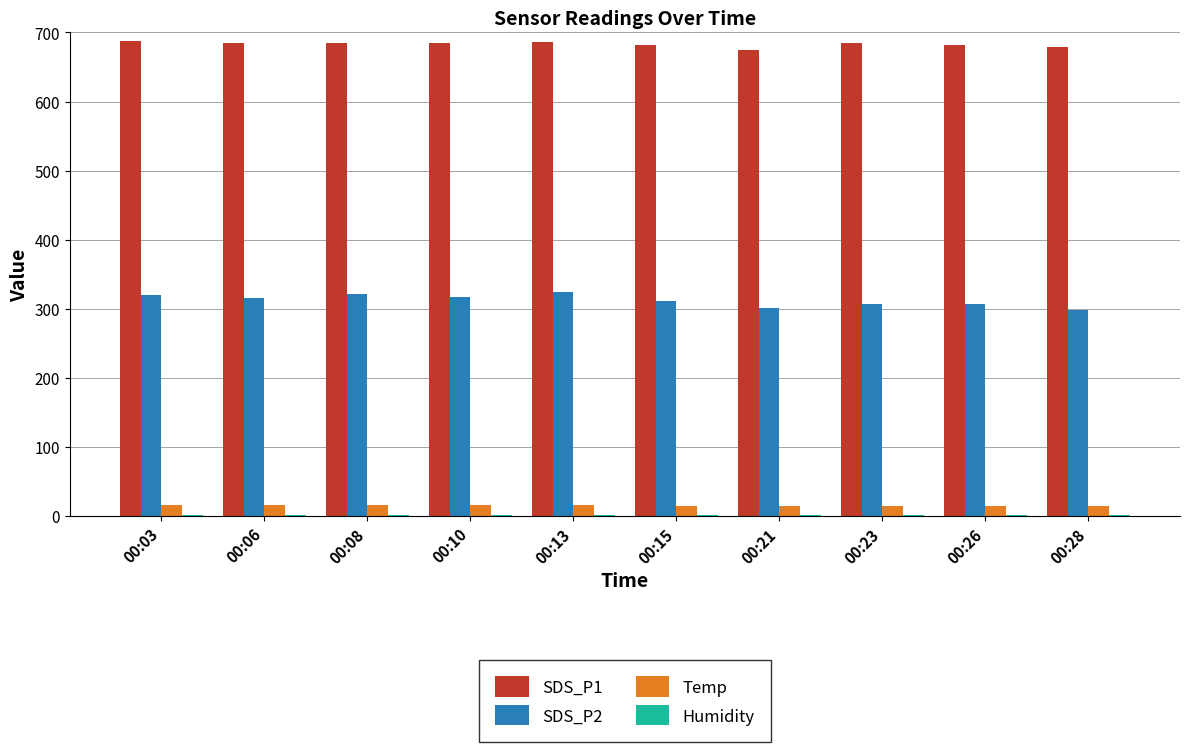

Which series has the widest spread of values?

SDS_P2